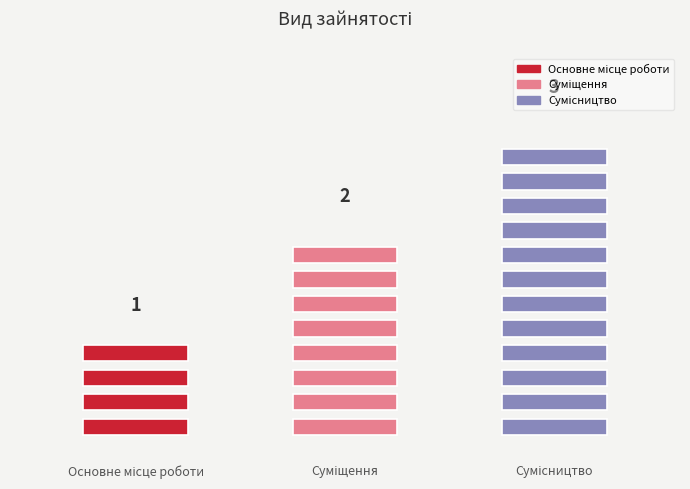

What is the change in value from Основне місце роботи to Сумісництво?

+2